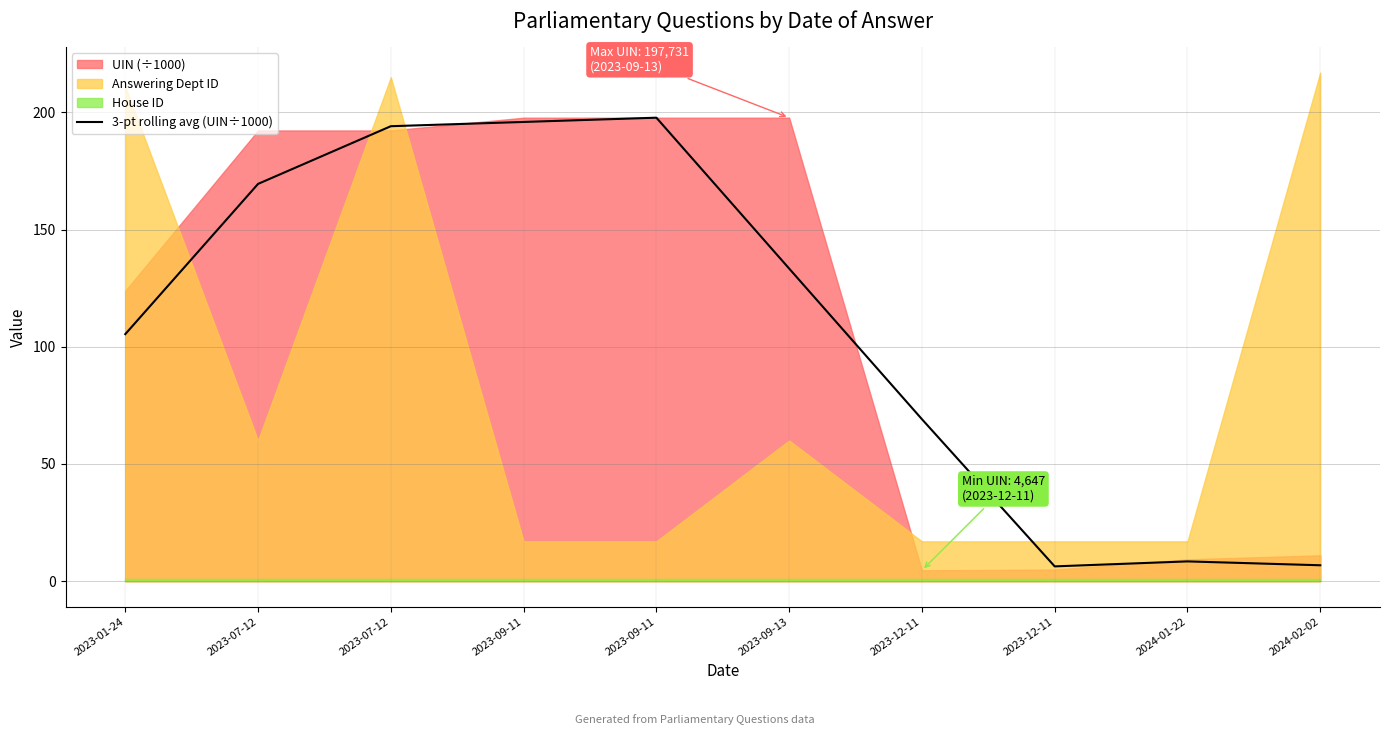

What is the label of the 7th point from the right?

2023-09-11